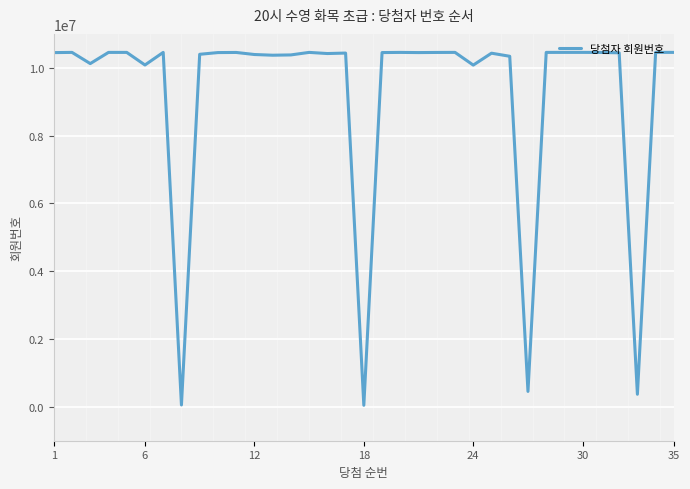

What is the maximum value shown in the chart?

10453610